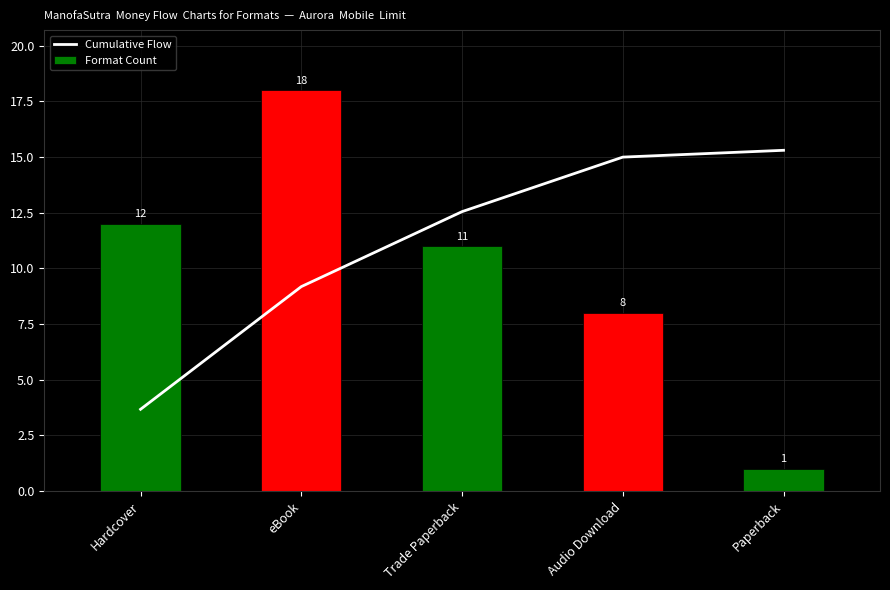

Is it true that Cumulative Flow equals 9.2 at eBook?

True